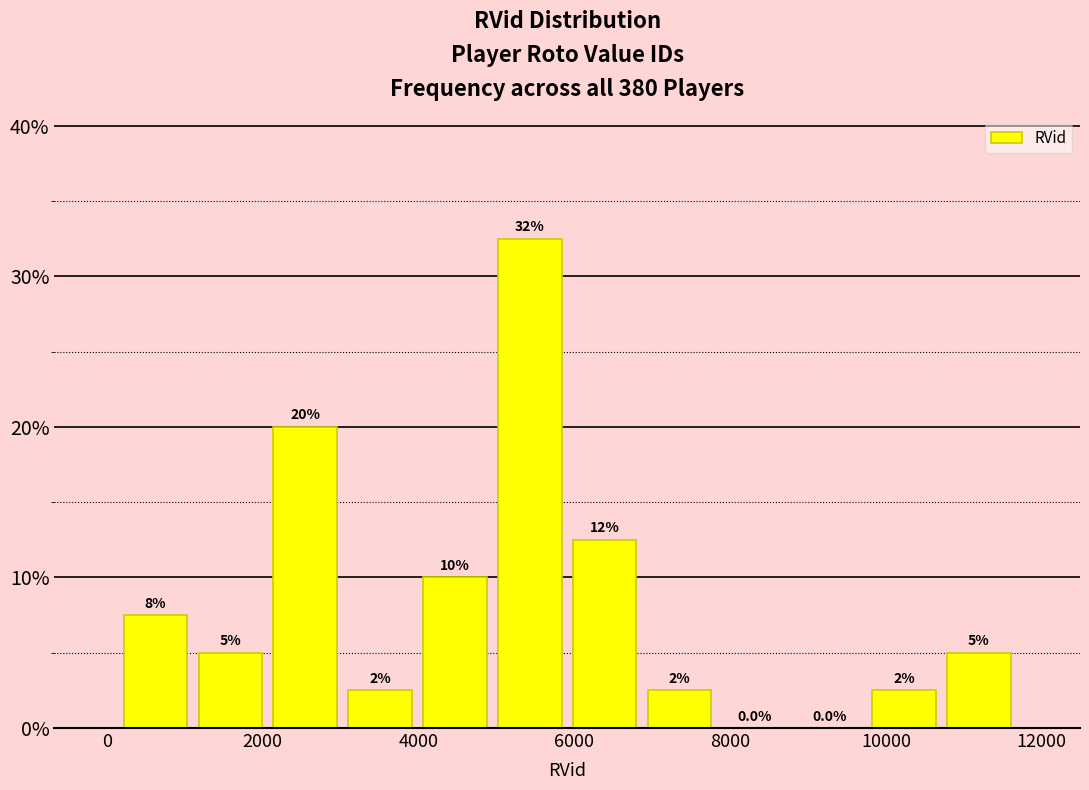

Which range on the x-axis has the tallest bar?

5000 to 6000